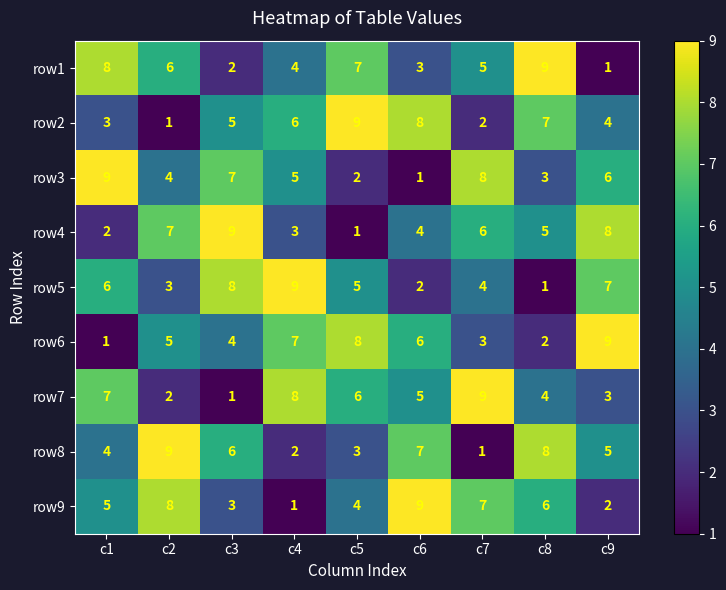

What is the highest value of the row3 series?

9